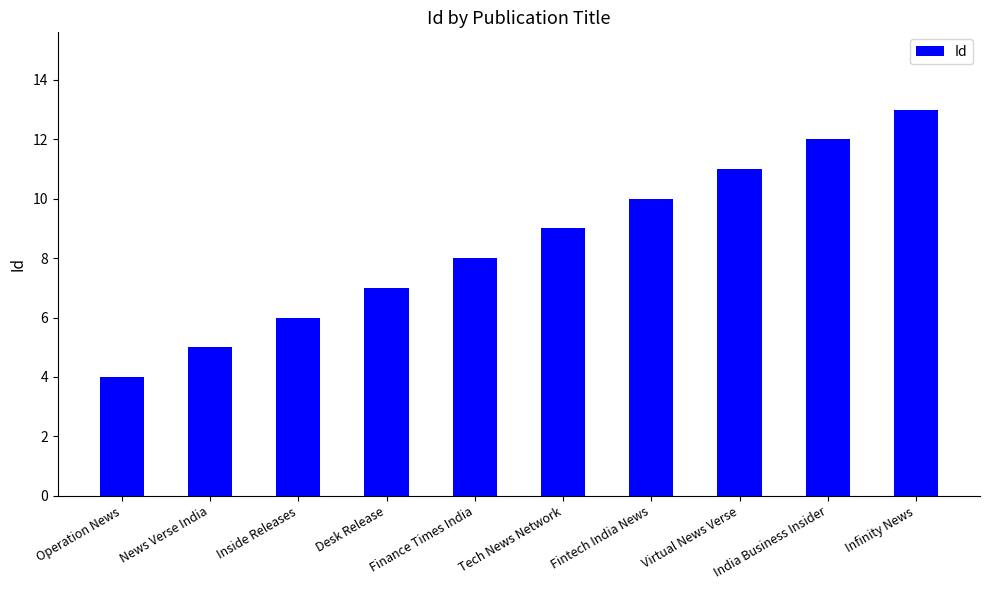

Rank the categories by value from lowest to highest.

Operation News, News Verse India, Inside Releases, Desk Release, Finance Times India, Tech News Network, Fintech India News, Virtual News Verse, India Business Insider, Infinity News